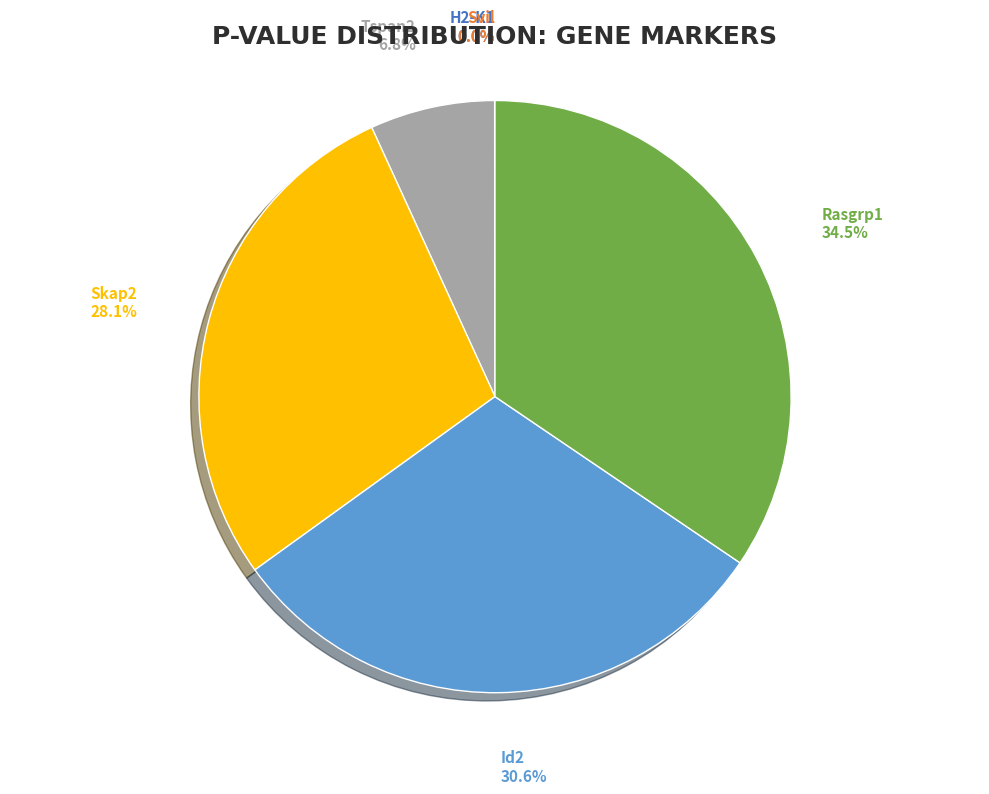

To the nearest percent, what is the average slice percentage?

17%